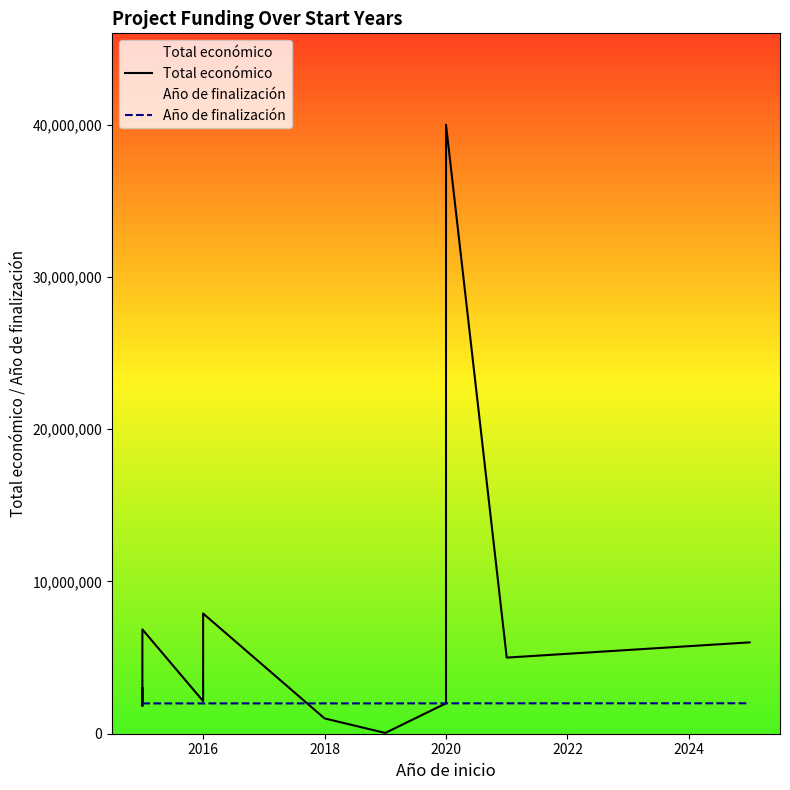

The value of Año de finalización at 2020 is 1997041.4. True or false?

True